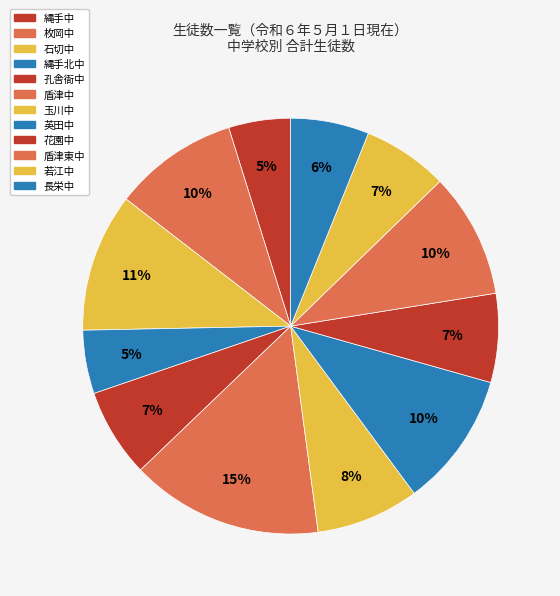

How many segments does this pie chart have?

12